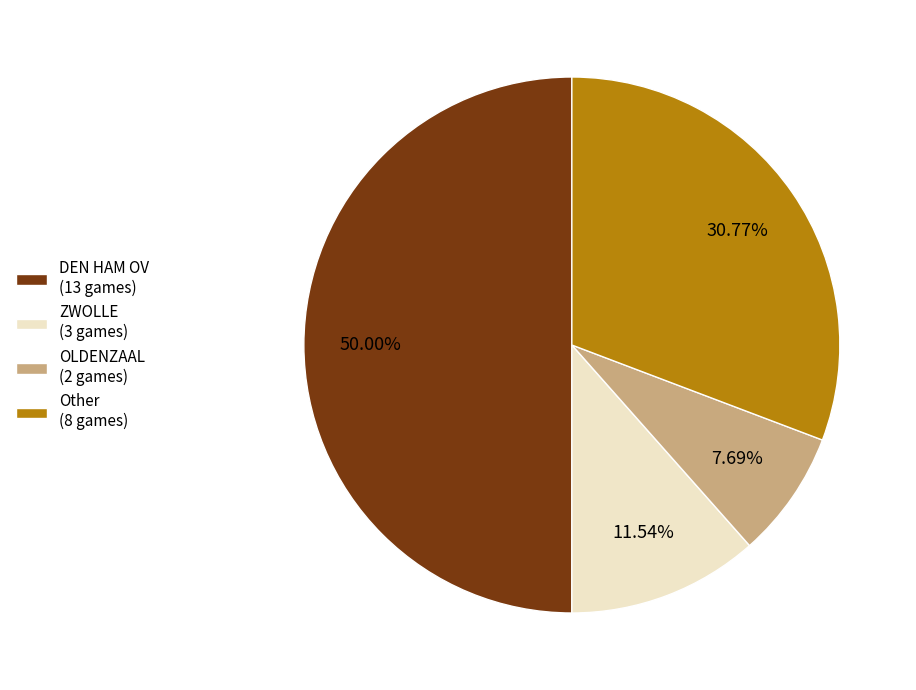

What is the majority slice?

DEN HAM OV (13 games)